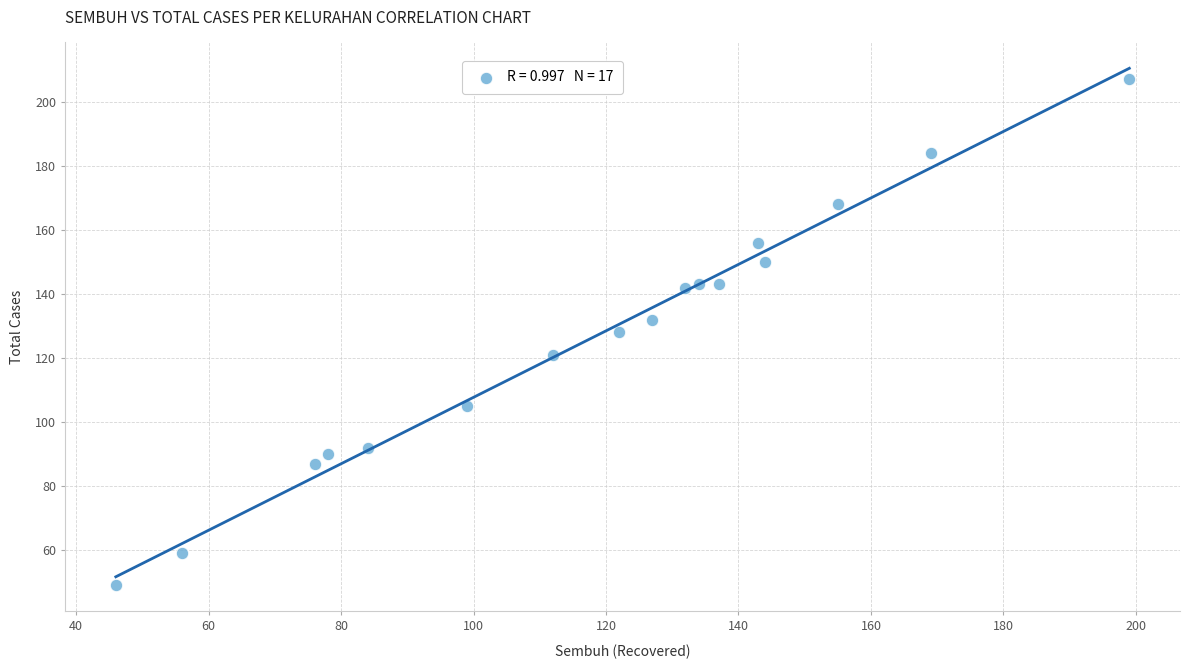

What is the range of X values (max minus min)?

153